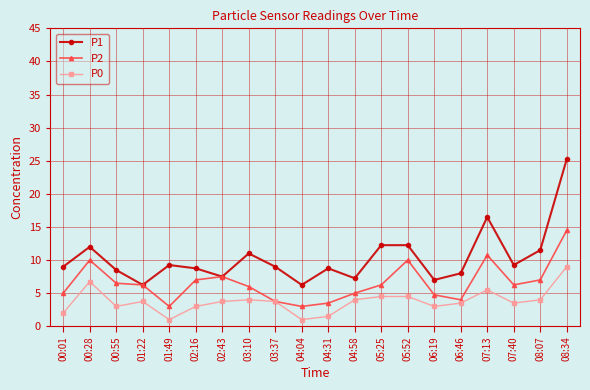

At how many categories does at least one series exceed 21?

1